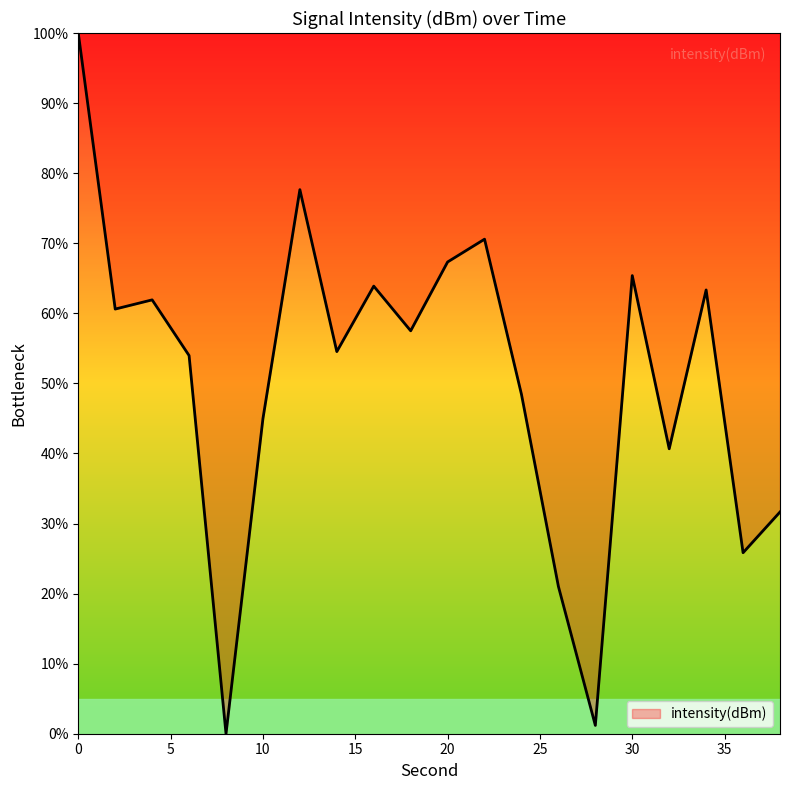

What is the difference between the maximum and minimum values?

100.0